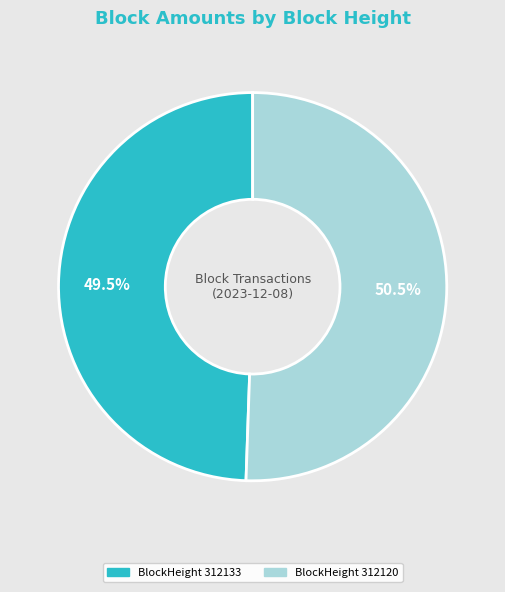

Is there a majority slice in this chart?

Yes